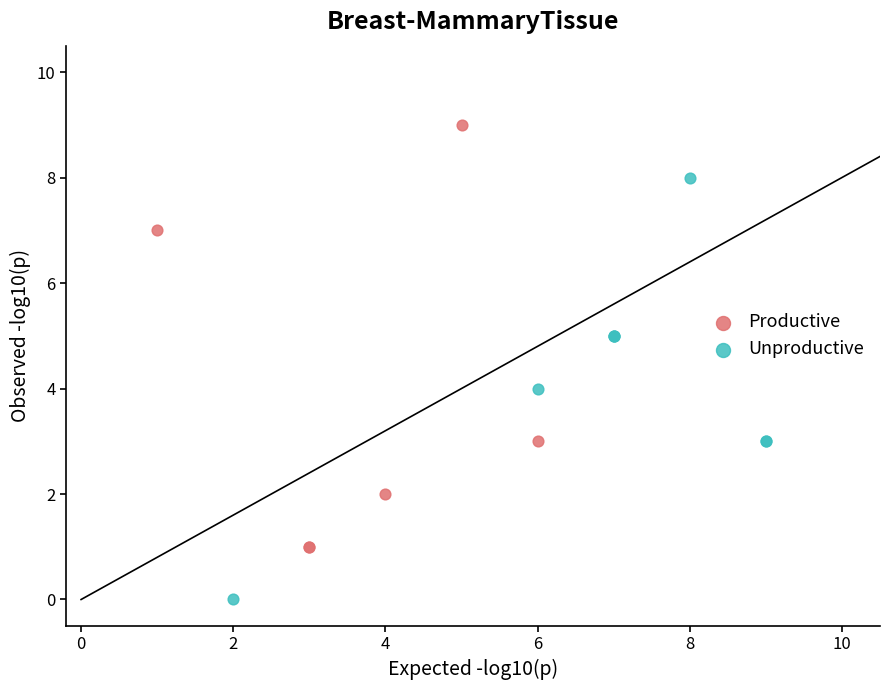

Which series contains the highest Y value?

Productive